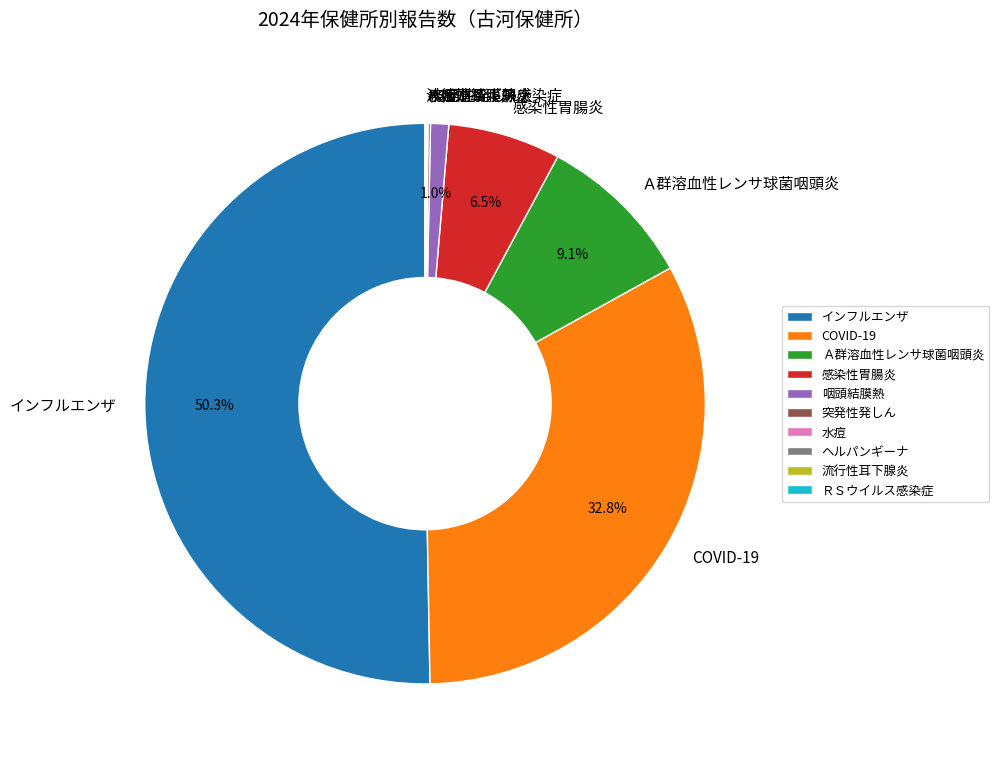

Which category has the biggest portion of the pie?

インフルエンザ